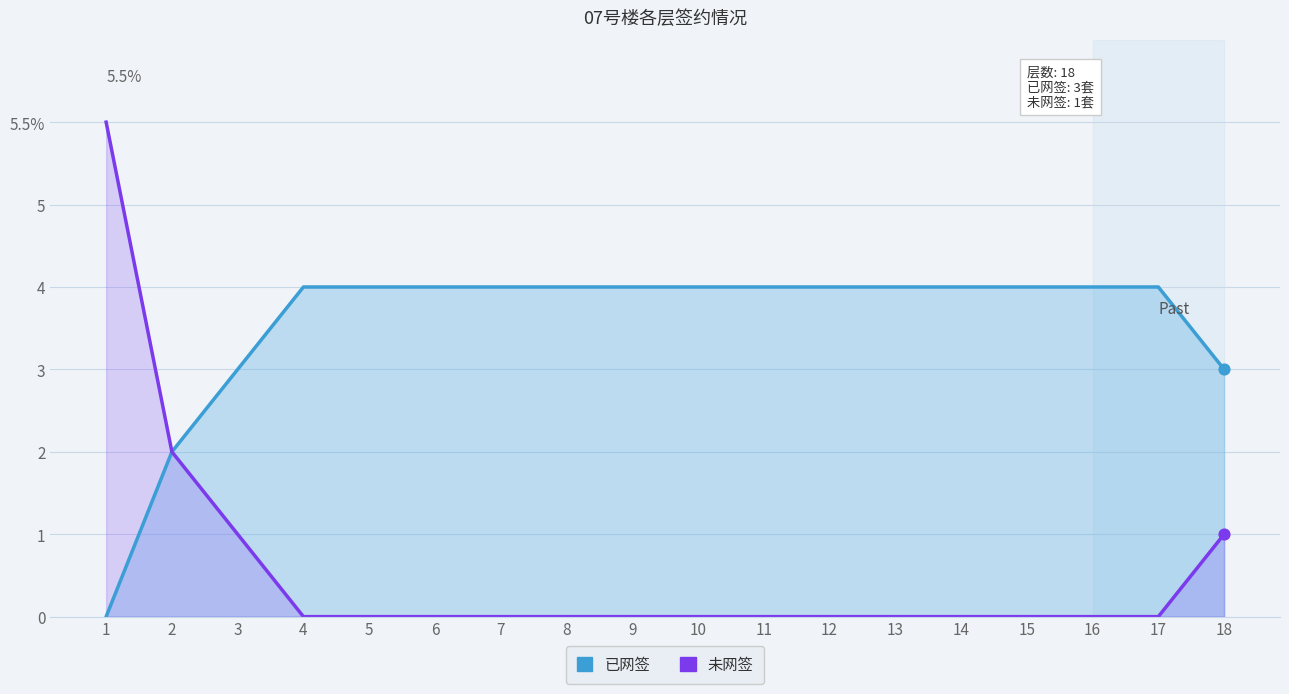

Which series has the largest total across all categories?

已网签_line